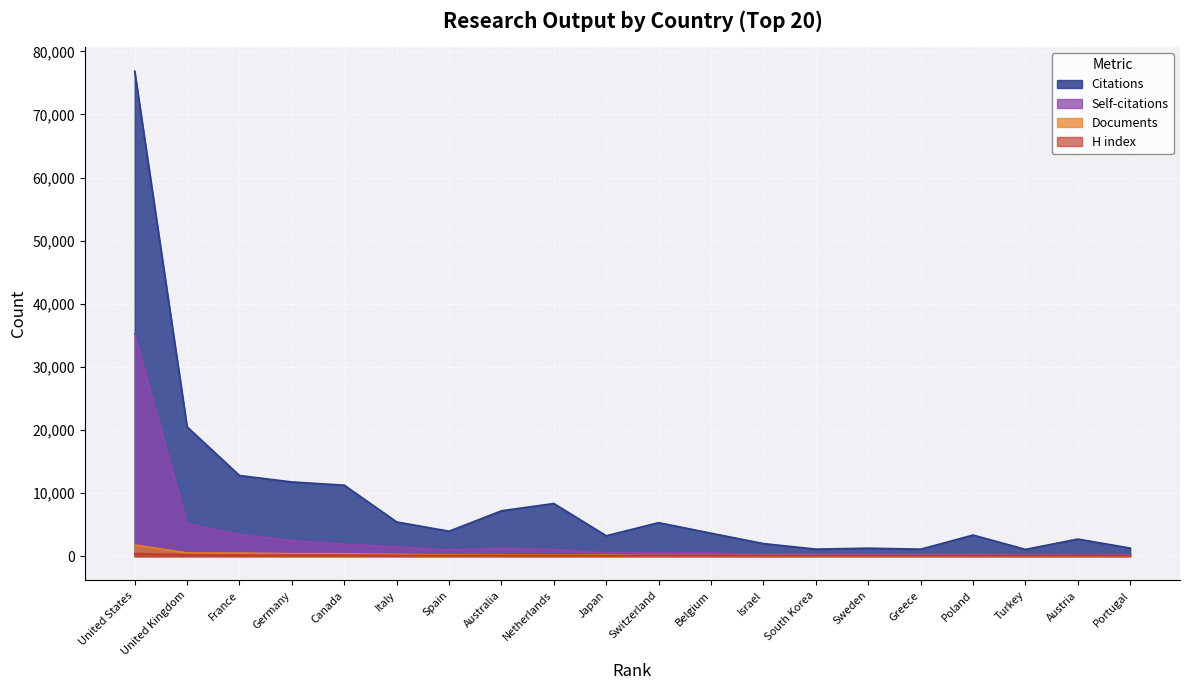

True or false: Documents and Citations intersect in this chart.

False